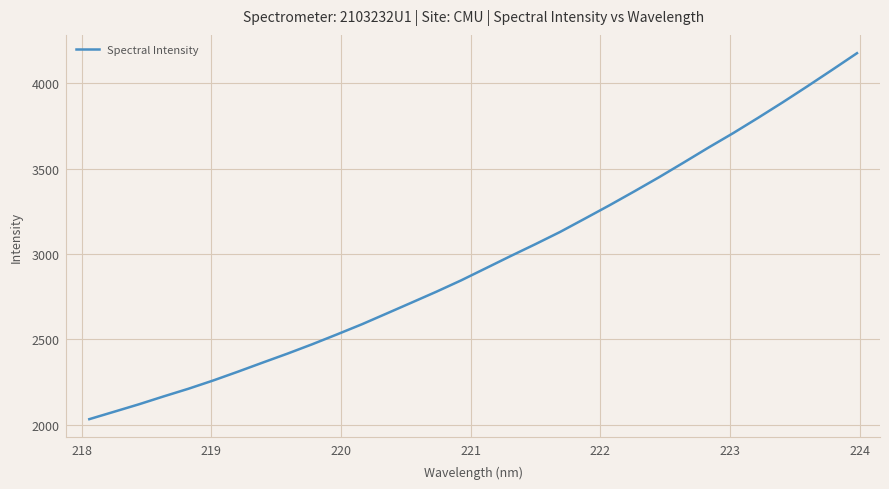

How many lines are shown in the chart?

1